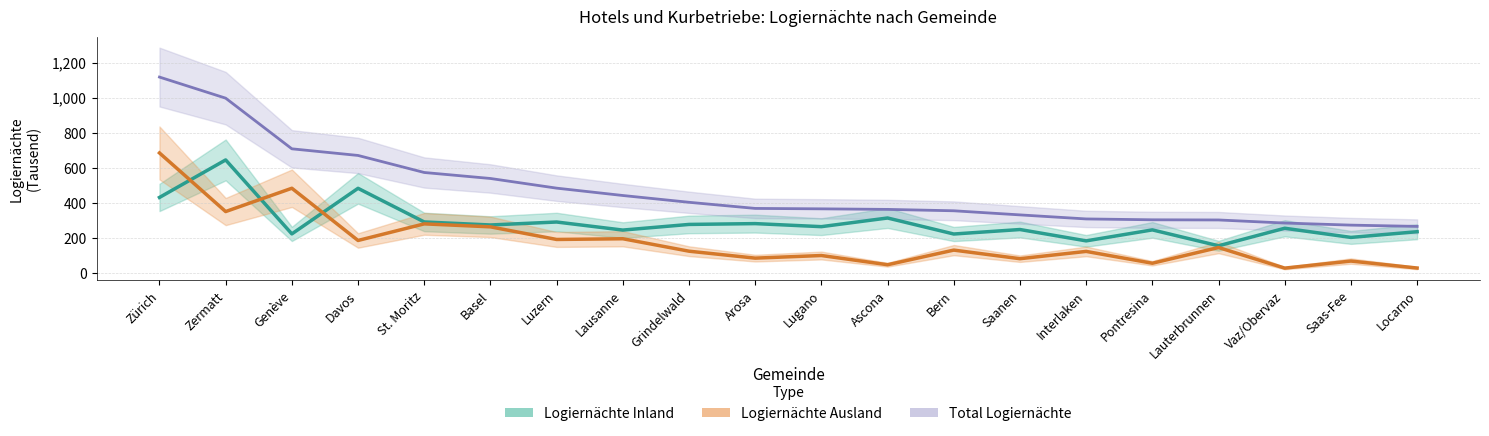

Does the chart display data point markers on the line(s)?

No